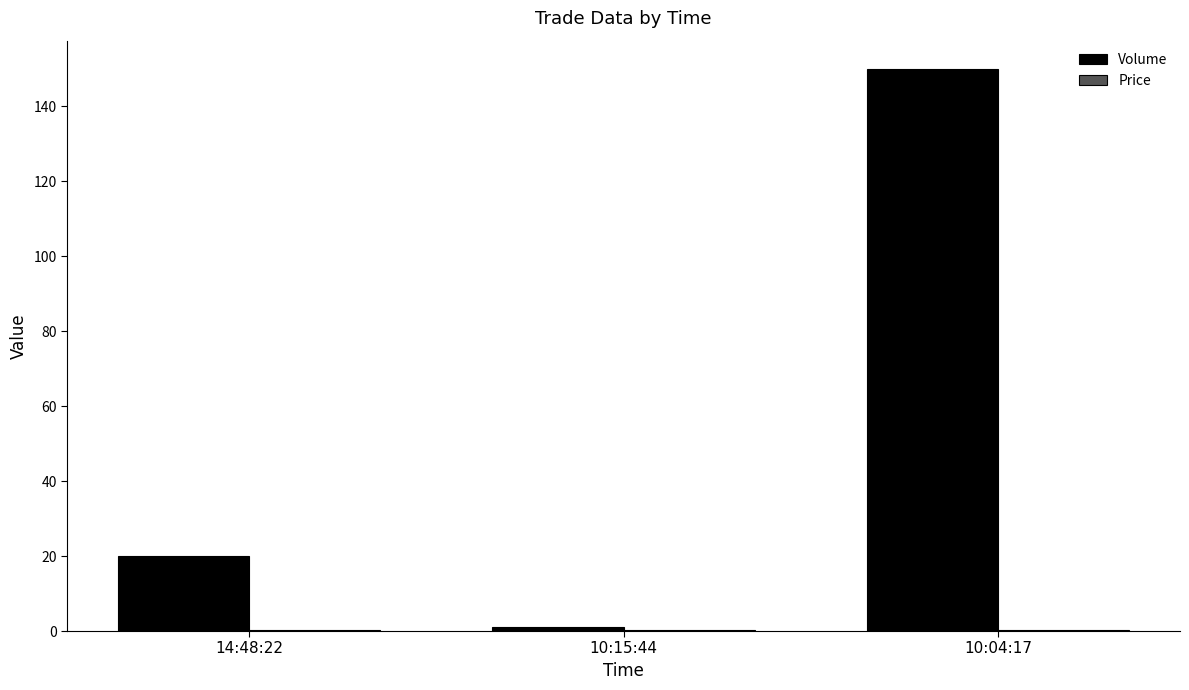

Which label corresponds to the largest value in the chart?

10:04:17